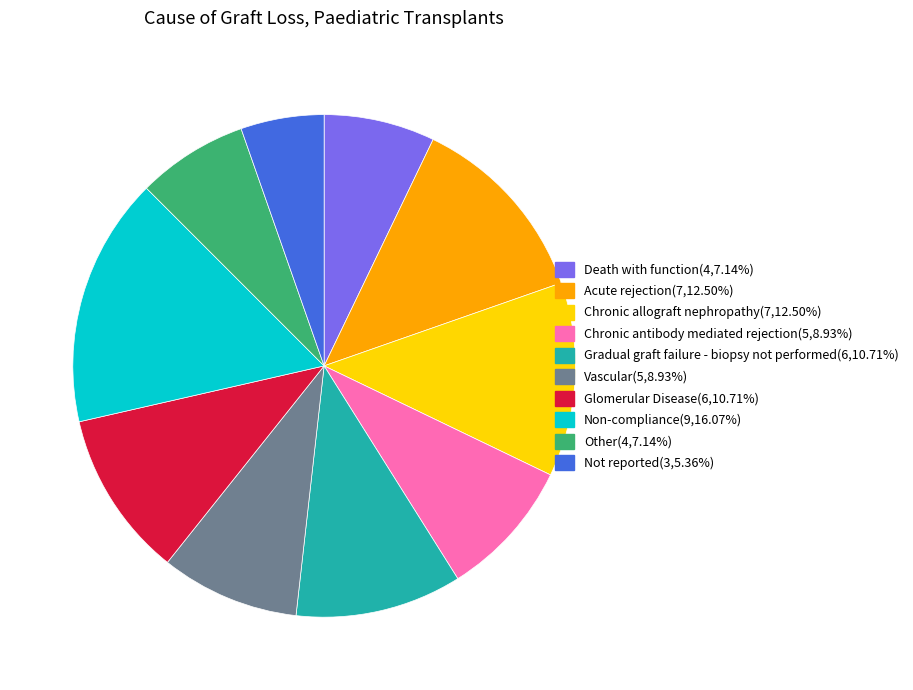

Between Chronic allograft nephropathy and Other, which is larger?

Chronic allograft nephropathy